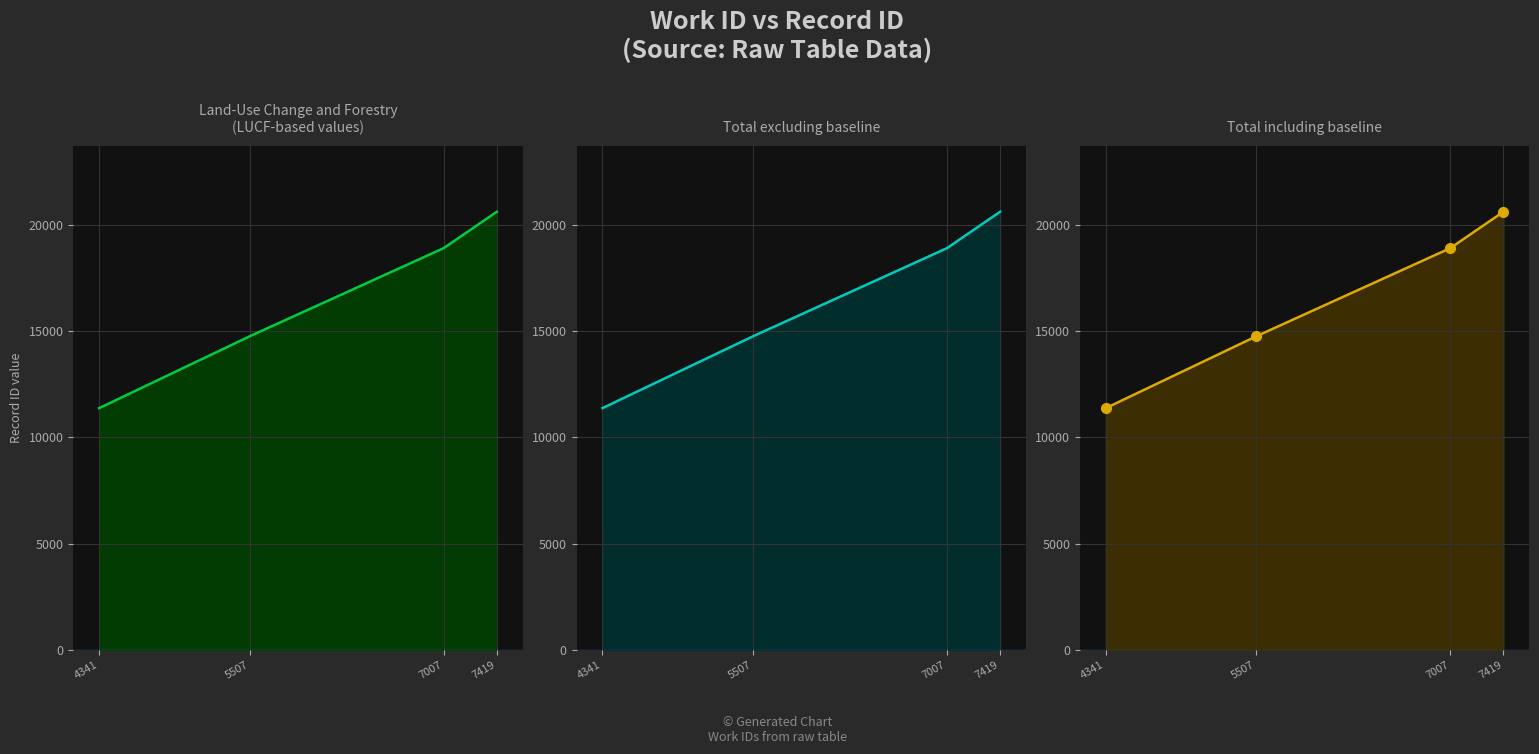

True or false: the data shows 18895 at 7007.

True